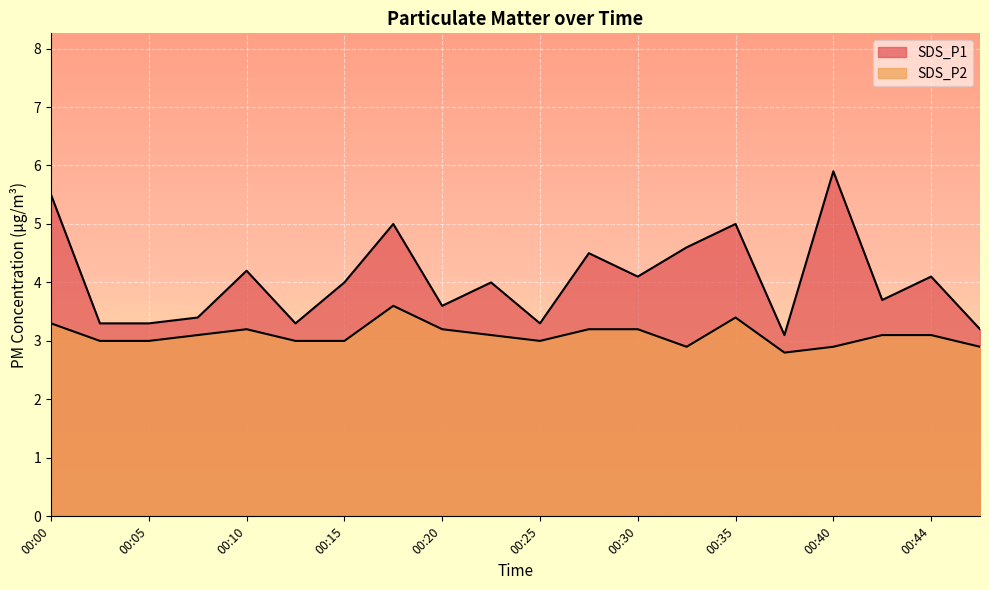

At which category does SDS_P1 reach its first local valley?

00:12